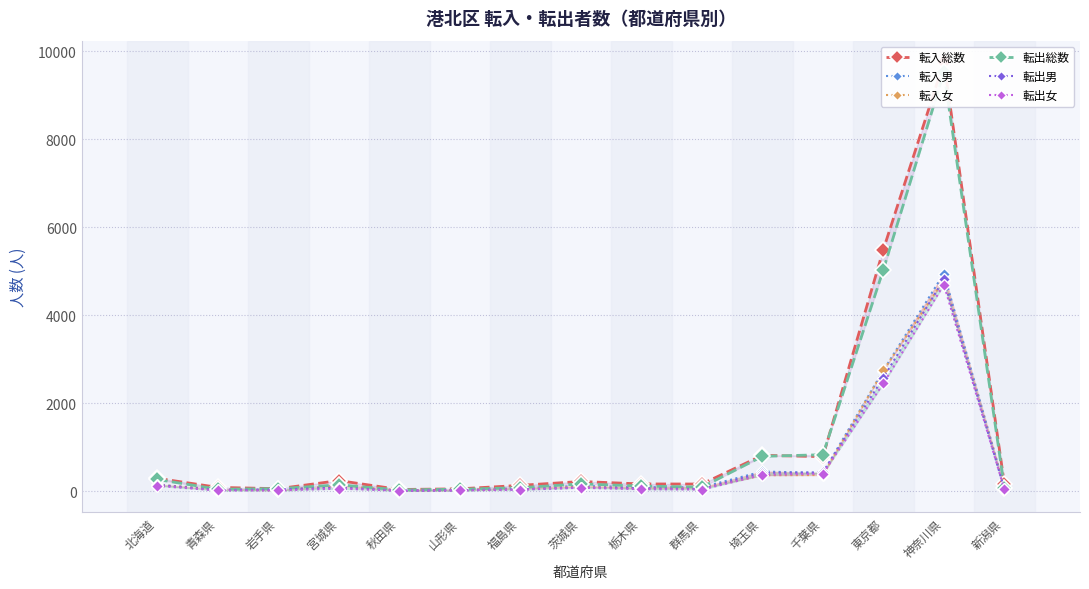

What is the label of the 8th point from the left?

茨城県